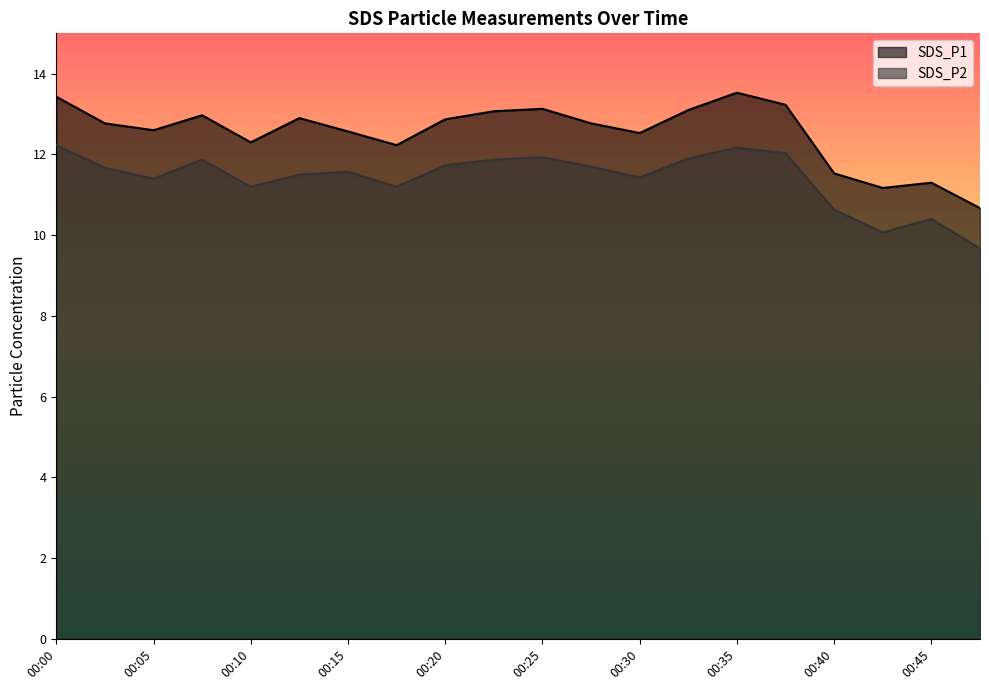

What is the value of the SDS_P1 point at the 1st from the left?

13.4